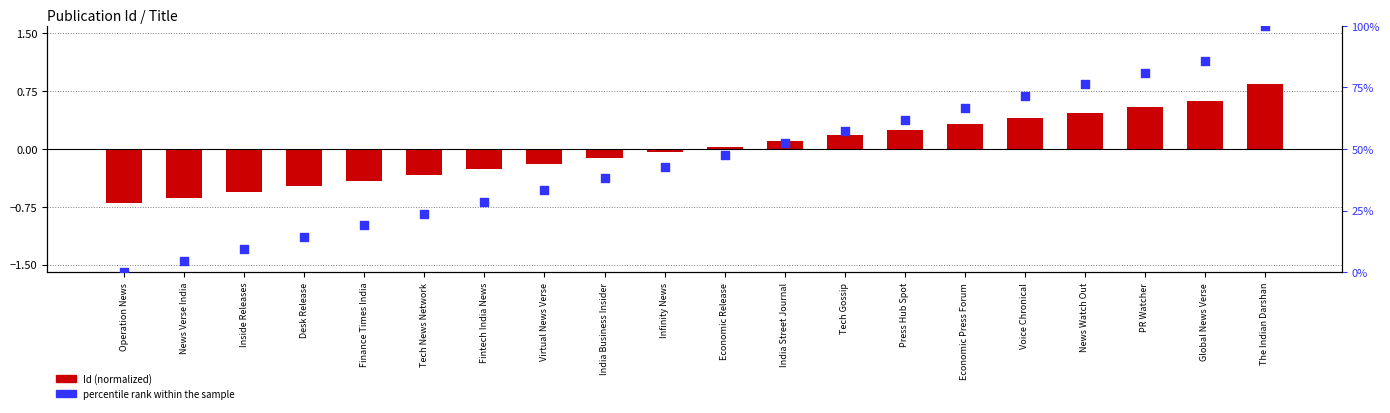

Which series has the largest total across all categories?

percentile rank within the sample